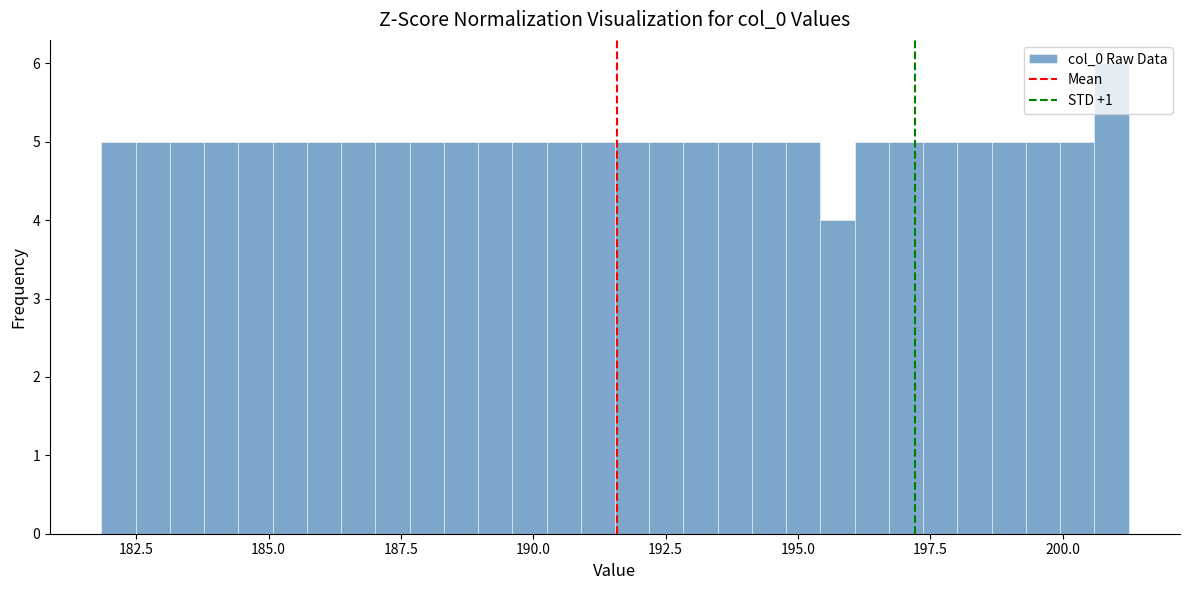

Read against the x-axis, roughly where is the centre of the tallest bar?

201.0